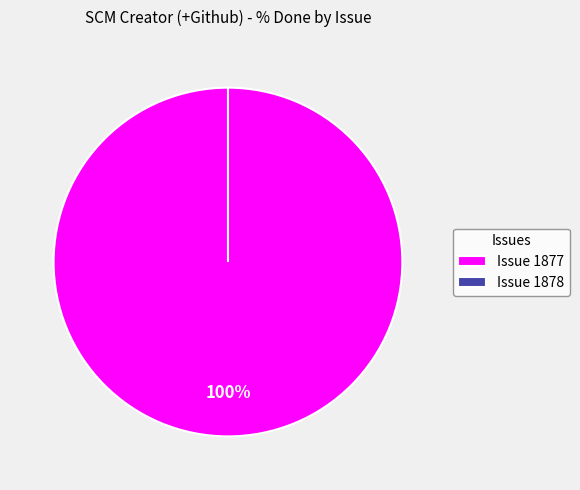

Count the number of slices in the pie.

2